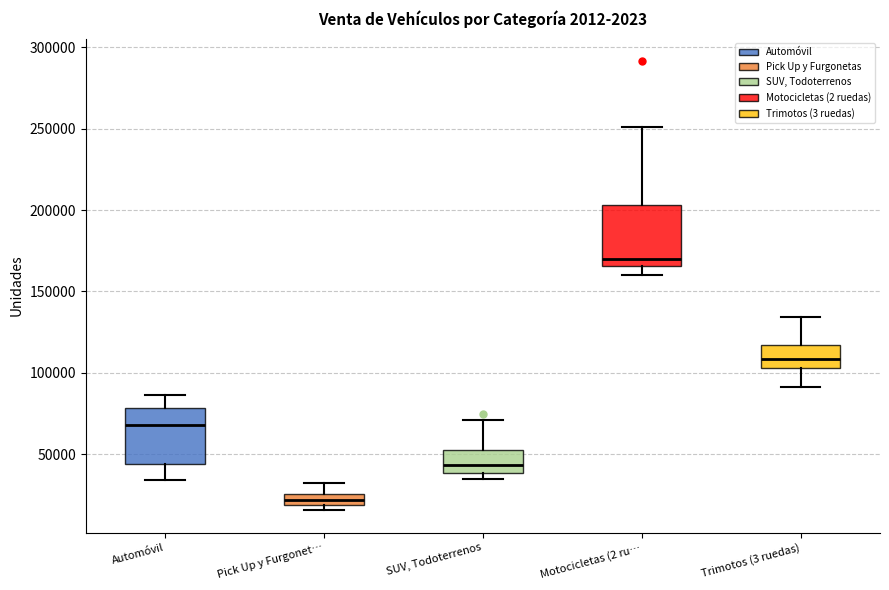

Where is the upper edge of the box for Automóvil on the y-axis? The values are not printed on the chart, so give them approximately, as read against the axis.

80000